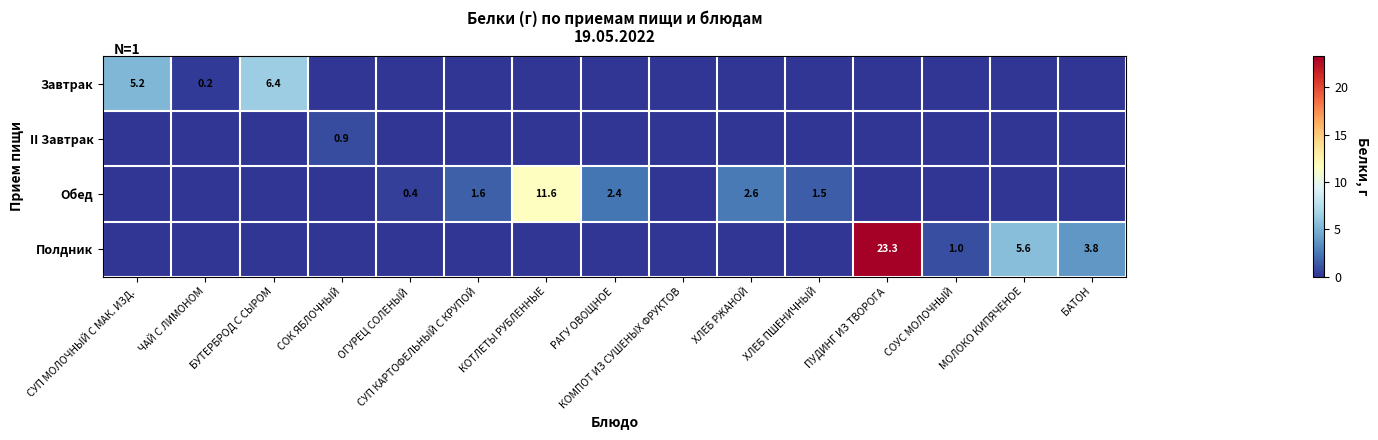

The Завтрак series shows 6.4 at БУТЕРБРОД С СЫРОМ. True or false?

True